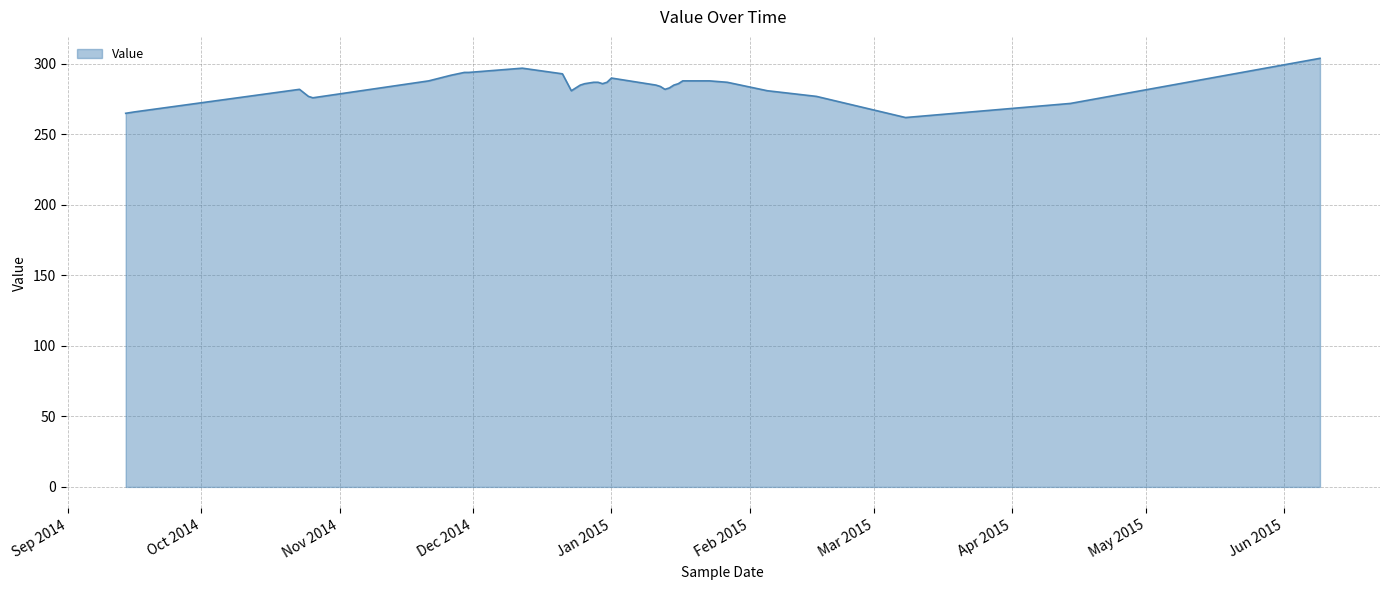

What is the difference between the maximum and minimum values?

42